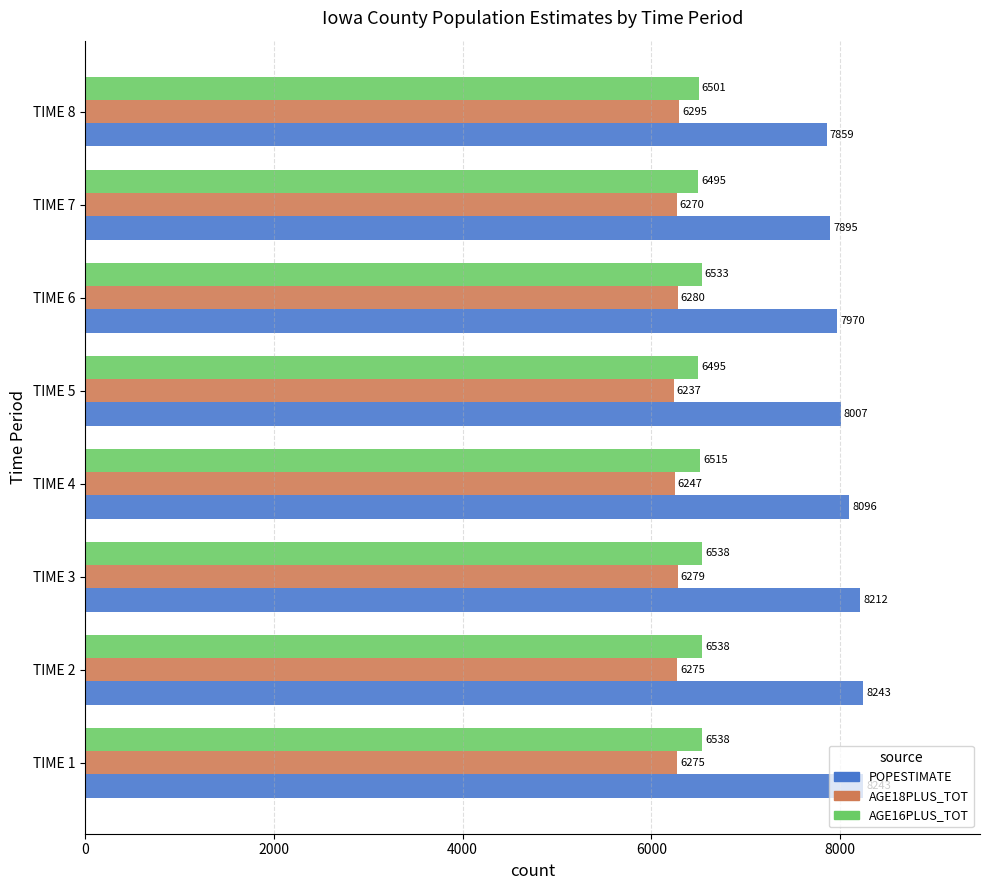

What is the difference between the second highest and second lowest values in the POPESTIMATE series?

348